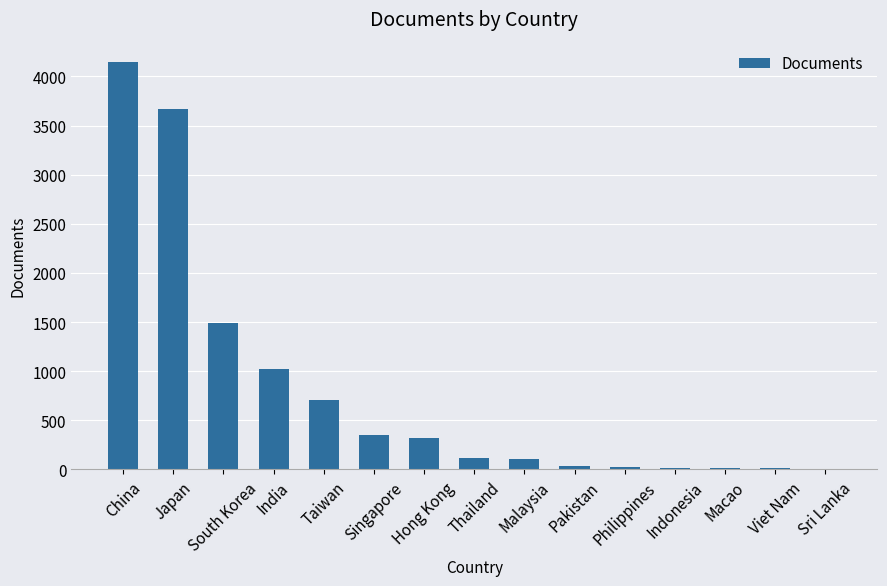

Where is the data nearest to the value 2077?

South Korea